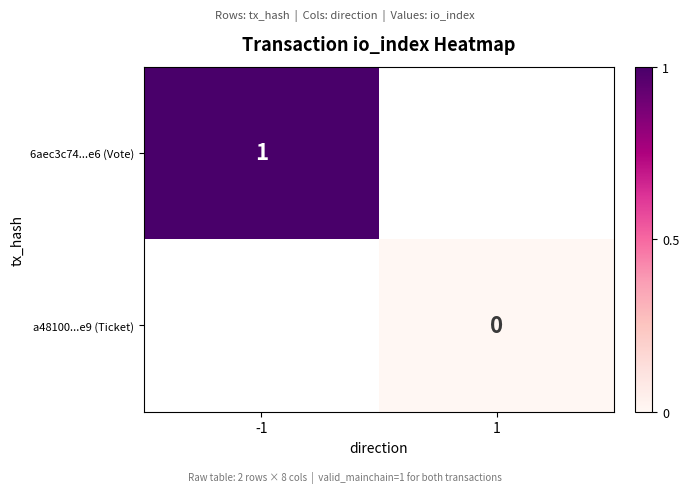

Is it true that 6aec3c74...e6 (Vote) equals 0.5 at -1?

False